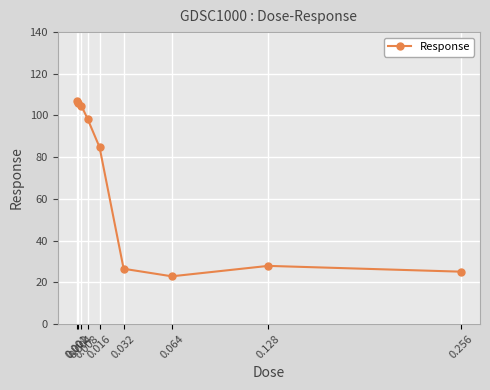

What is the smallest value displayed?

22.9